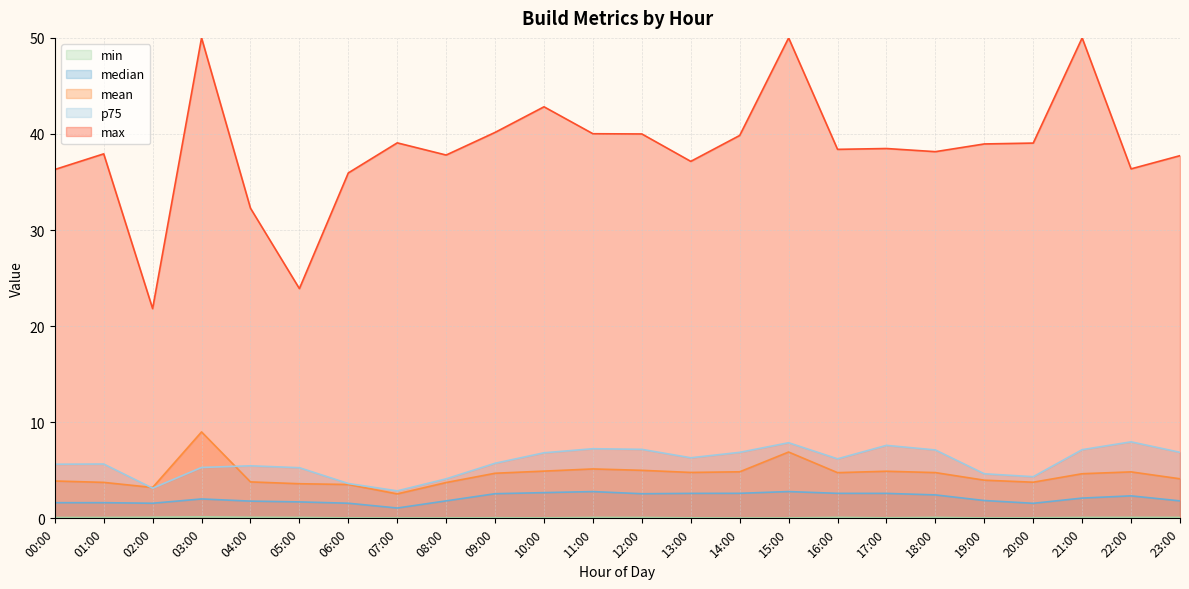

How many times do p75 and mean cross each other?

2